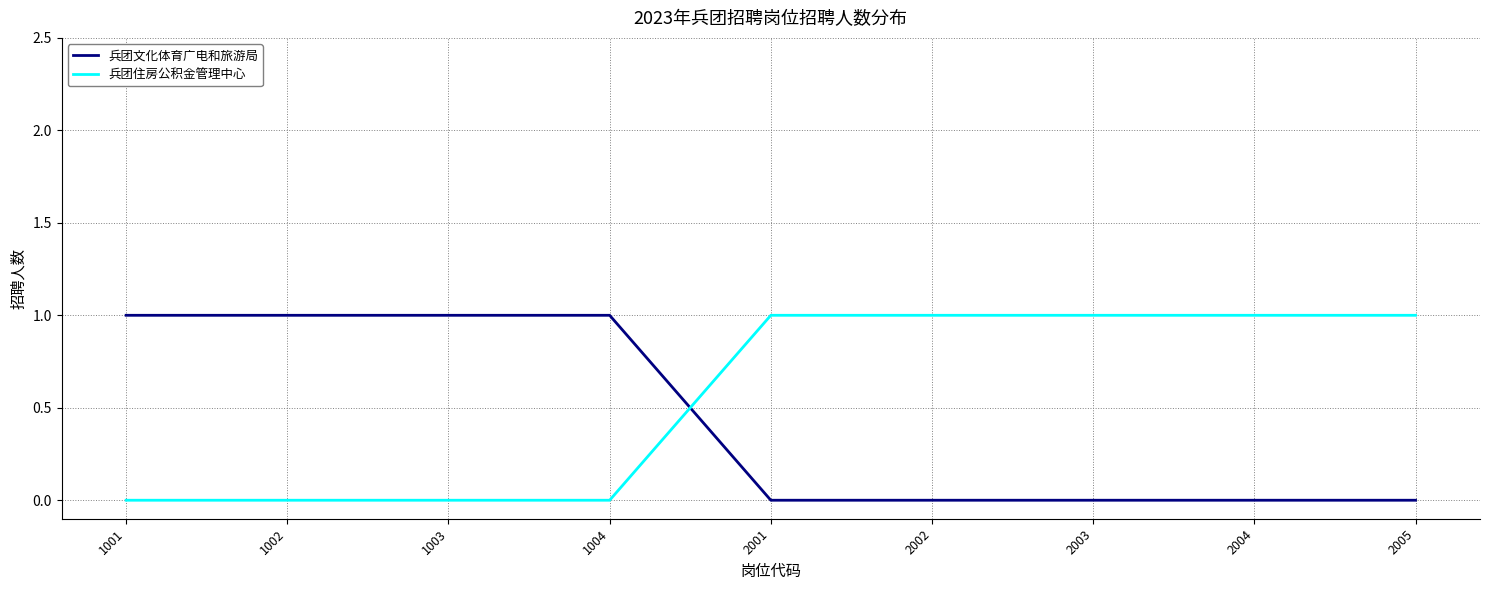

What is the difference between the maximum and minimum values in the 兵团住房公积金管理中心 series?

1